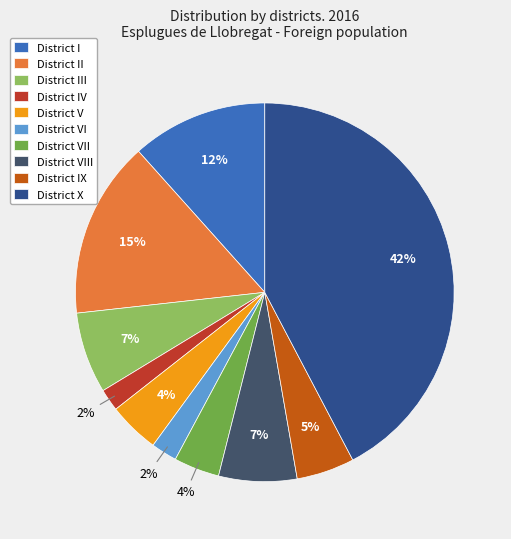

Combined, do District X and District IV account for over 50%?

No